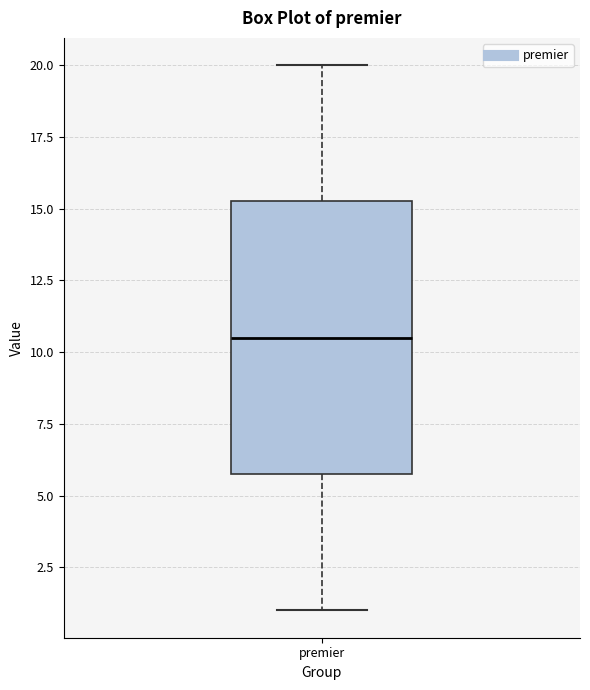

Transcribe this box plot: give where the median line is, the range the box spans, and where the two whiskers end, as read against the y-axis. The values are not printed on the chart, so give them approximately, as read against the axis.

median 10.5, box 6.0 to 15.5, whiskers 1.0 to 20.0